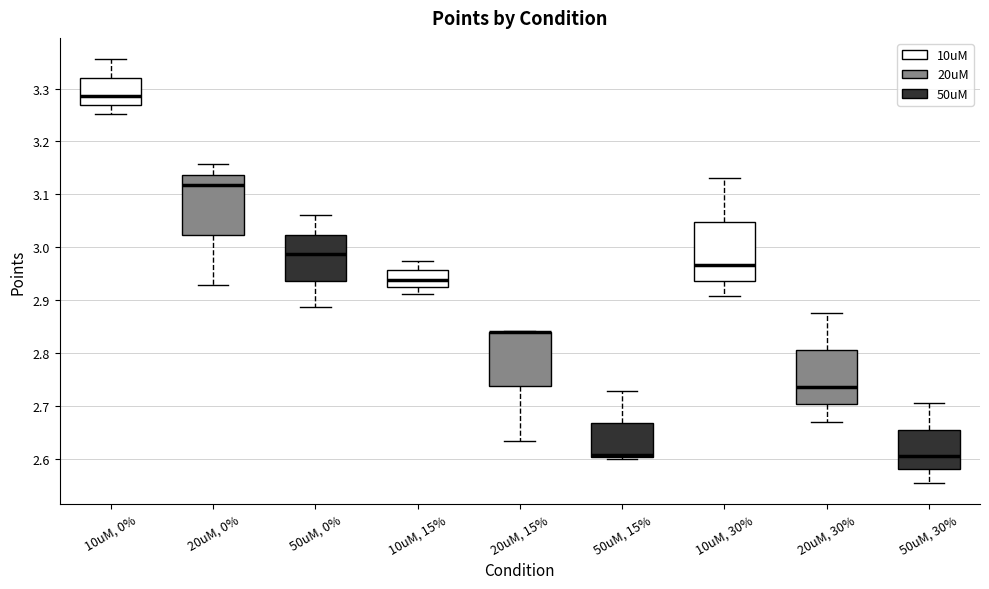

Reading left to right, read every box against the y-axis: the position of its median line, the range the box covers, and the ends of its whiskers. The values are not printed on the chart, so give them approximately, as read against the axis.

10uM, 0%: median 3.29, box 3.27 to 3.32, whiskers 3.25 to 3.36
20uM, 0%: median 3.12, box 3.02 to 3.14, whiskers 2.93 to 3.16
50uM, 0%: median 2.99, box 2.94 to 3.02, whiskers 2.89 to 3.06
10uM, 15%: median 2.94, box 2.92 to 2.96, whiskers 2.91 to 2.97
20uM, 15%: median 2.84 (drawn on the box's upper edge), box 2.74 to 2.84, whiskers 2.63 to 2.84
50uM, 15%: median 2.61, box 2.60 to 2.67, whiskers 2.60 (just below the box's lower edge) to 2.73
10uM, 30%: median 2.97, box 2.94 to 3.05, whiskers 2.91 to 3.13
20uM, 30%: median 2.74, box 2.70 to 2.81, whiskers 2.67 to 2.88
50uM, 30%: median 2.61, box 2.58 to 2.66, whiskers 2.56 to 2.71